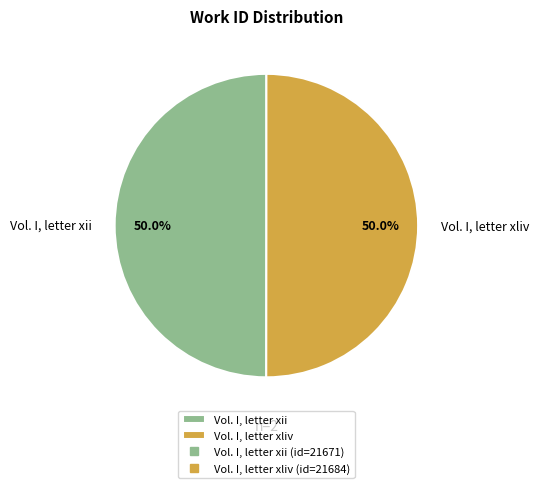

To the nearest percent, what portion does Vol. I, letter xii represent?

50%